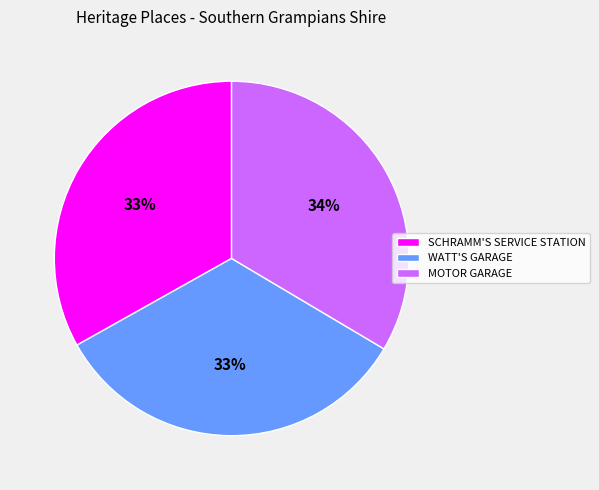

To the nearest percent, what portion does MOTOR GARAGE represent?

34%